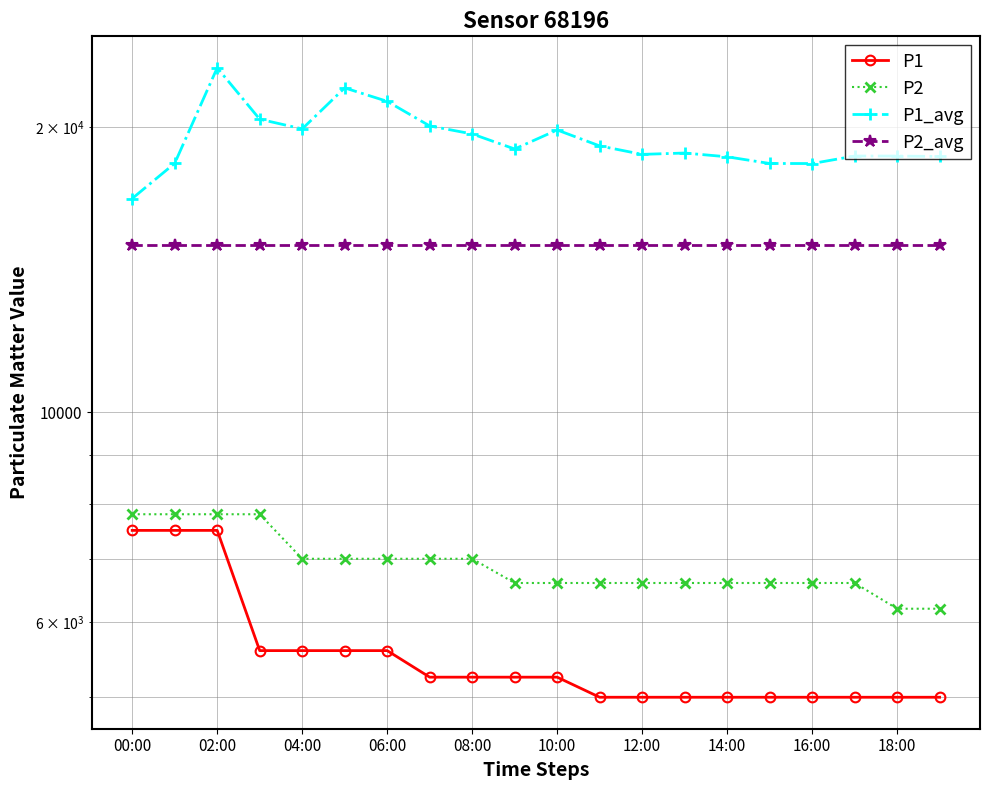

Which series has the largest range (max minus min)?

P1_avg